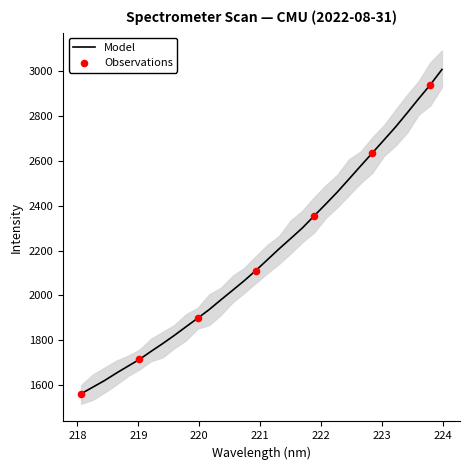

What is the change in value from 218.442 to 223.2172?

+1128.8